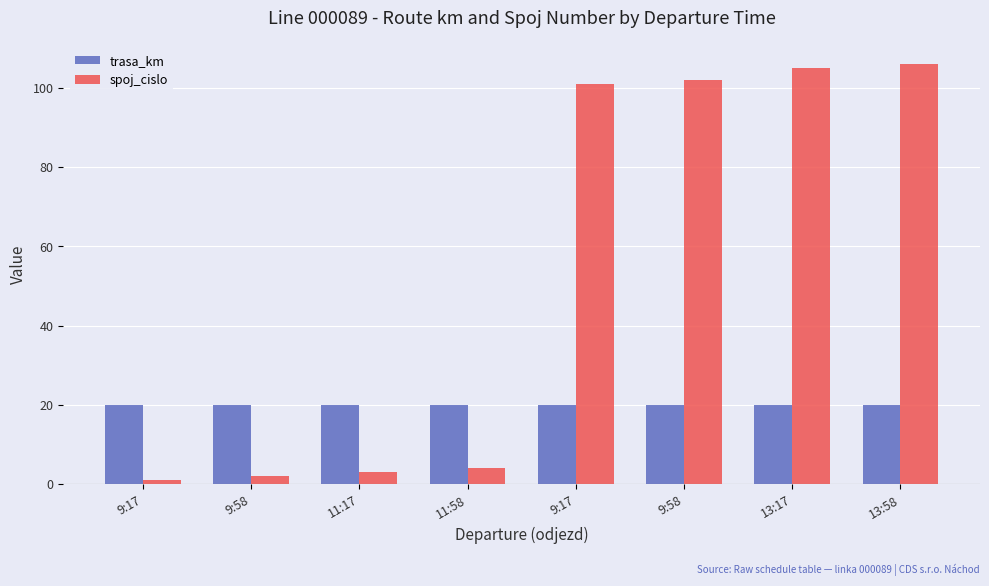

How many bars are there in each group?

2